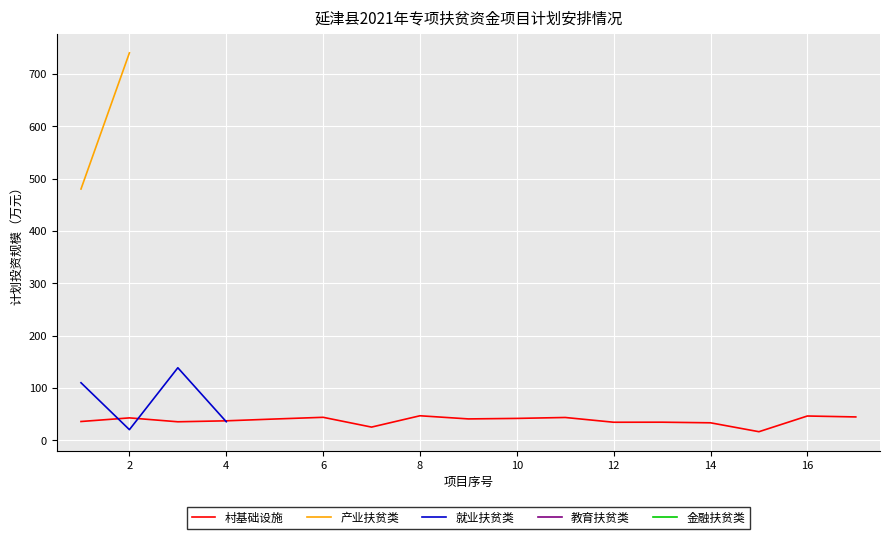

How many interior local valleys does the 就业扶贫类 series have?

1